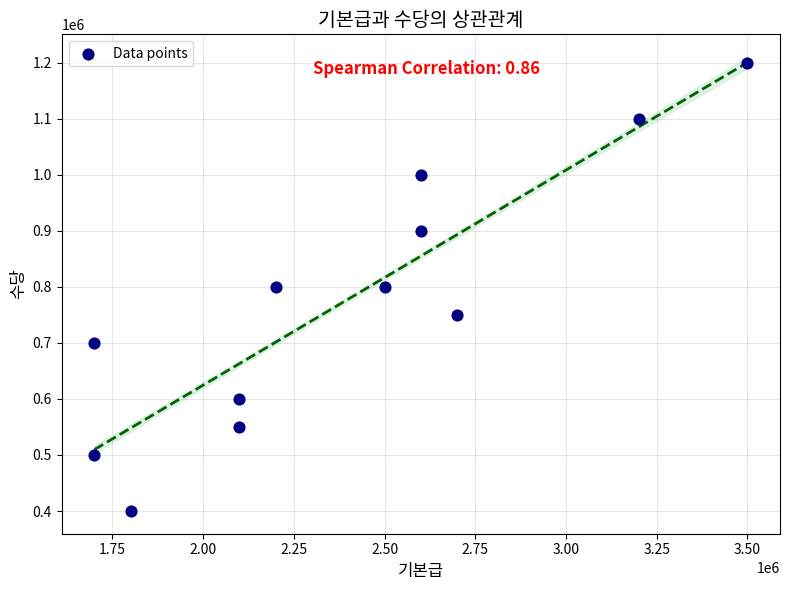

What is the average X value?

2391667